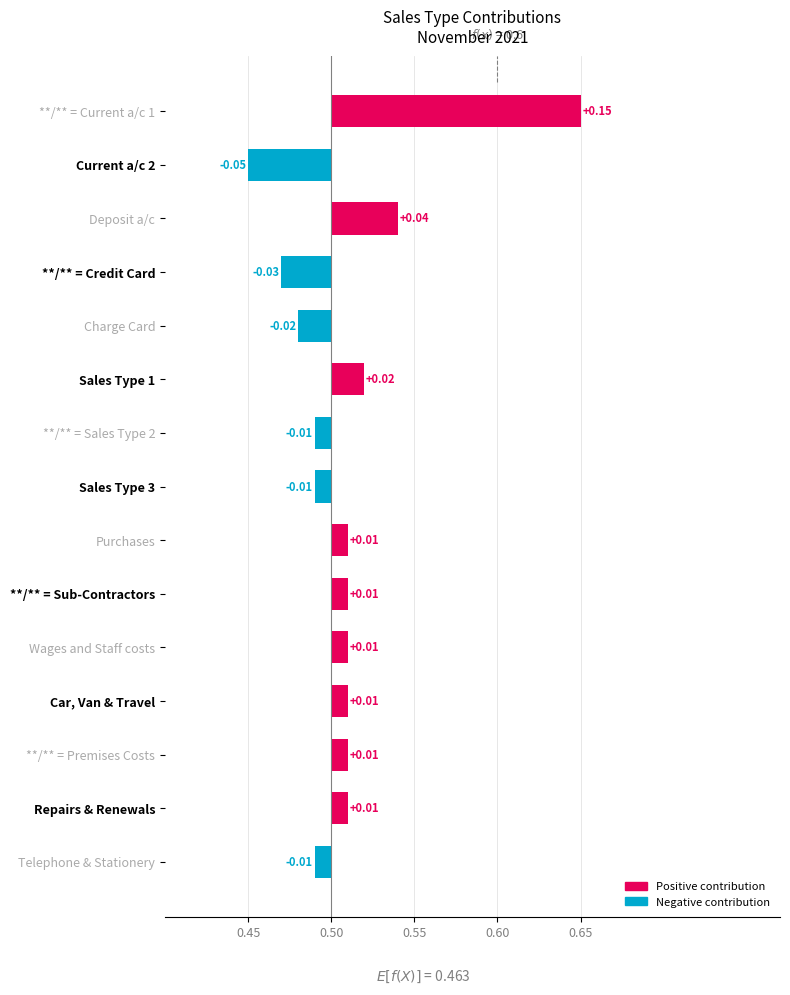

How many values are below 0?

6